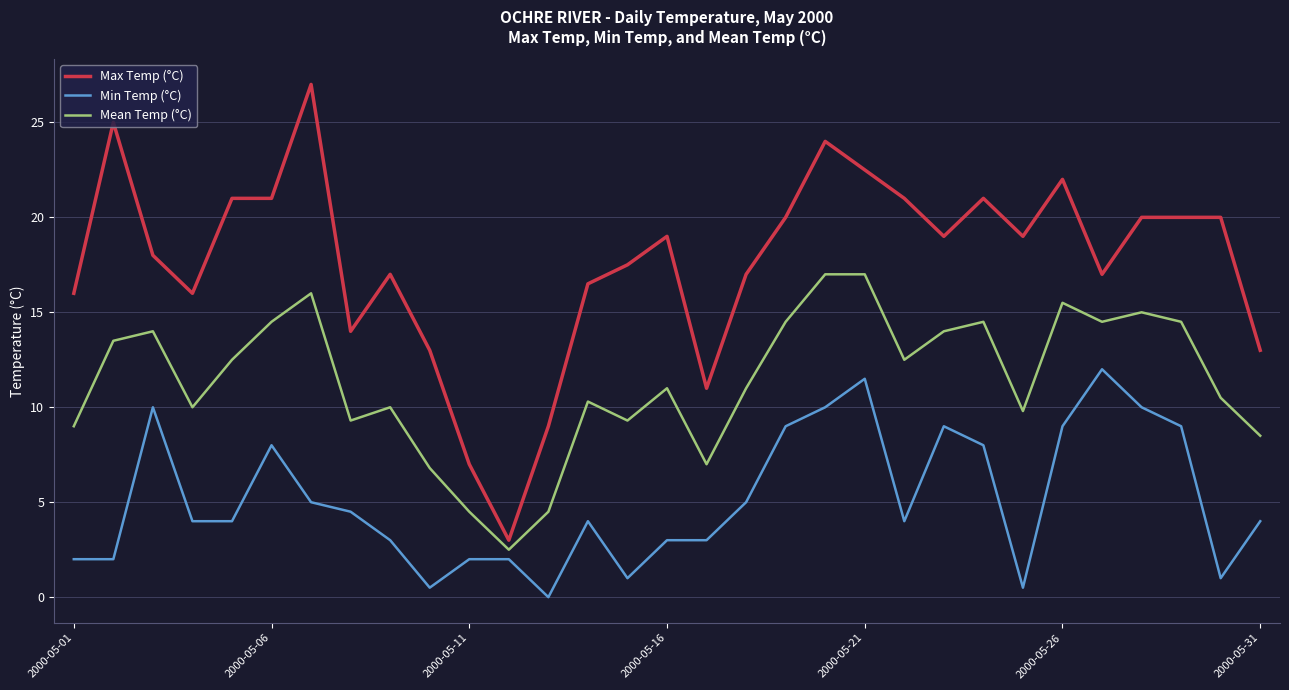

Which series has the largest total across all categories?

Max Temp (°C)